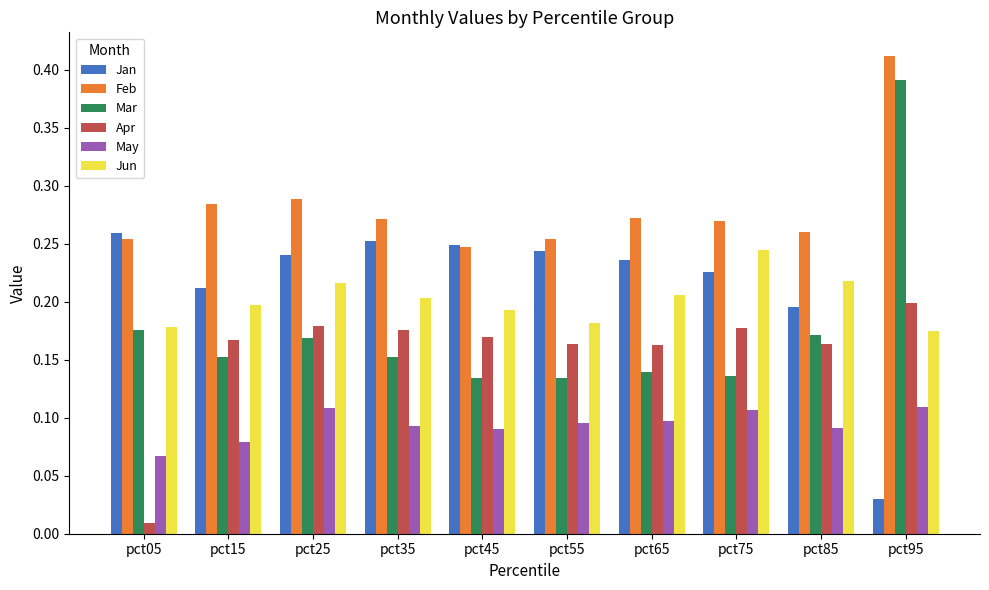

Count the number of categories in the chart.

10